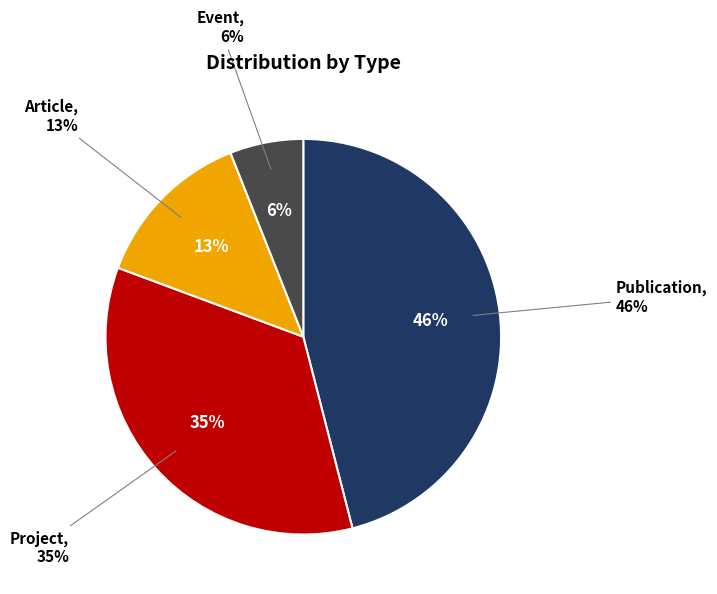

Is it true that Event is 6% of the pie?

True